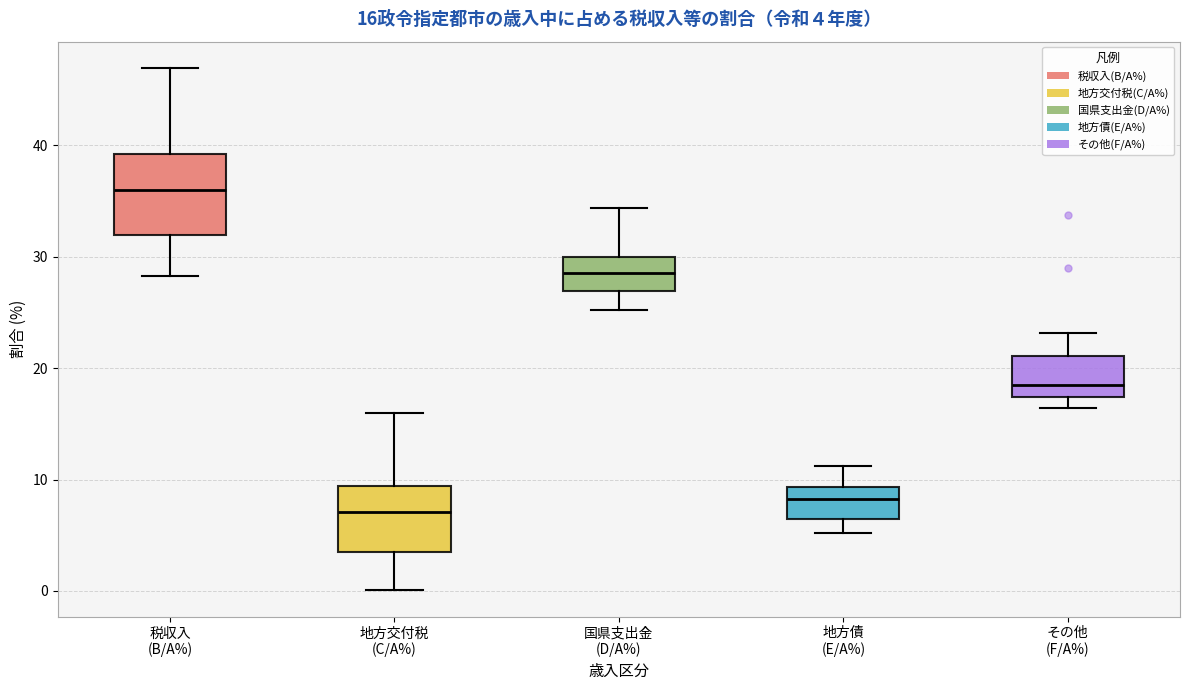

Which box's median line is the highest?

税収入 (B/A%)